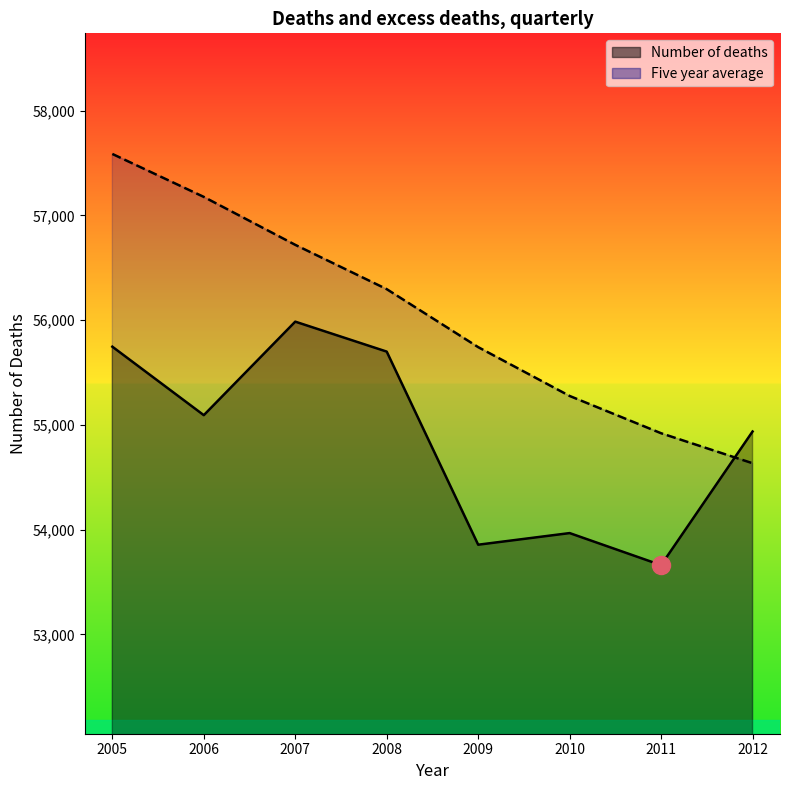

What is the highest value of the Five year average series?

57587.4